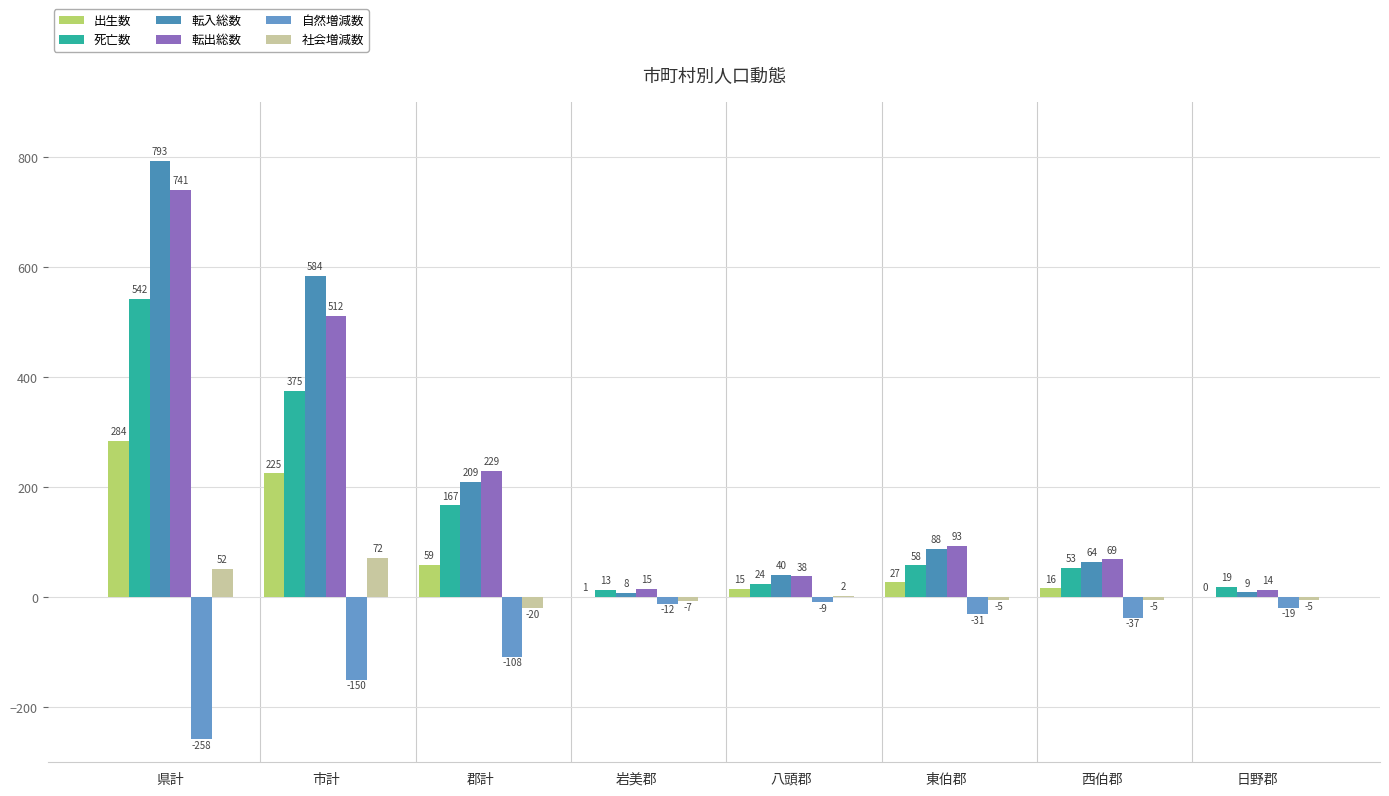

How many groups of bars are there?

8